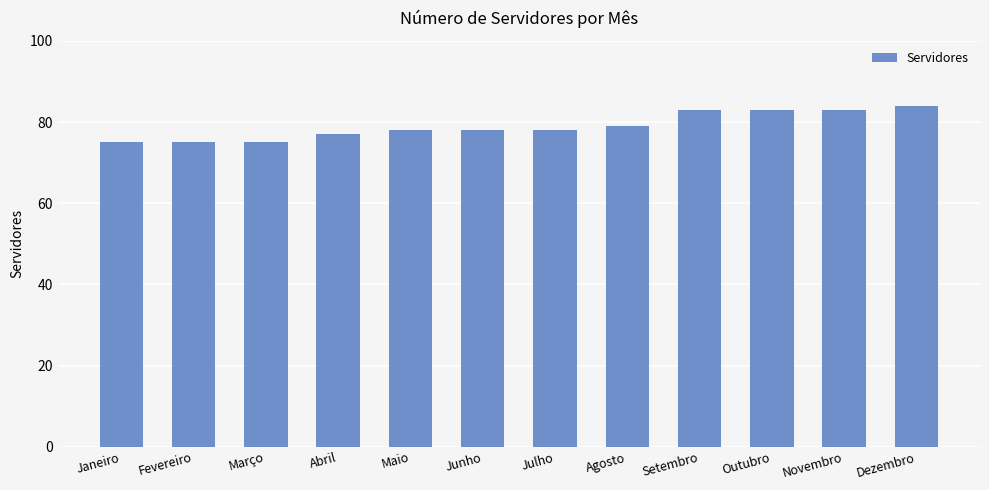

The chart shows a value of 78 at Maio. True or false?

True